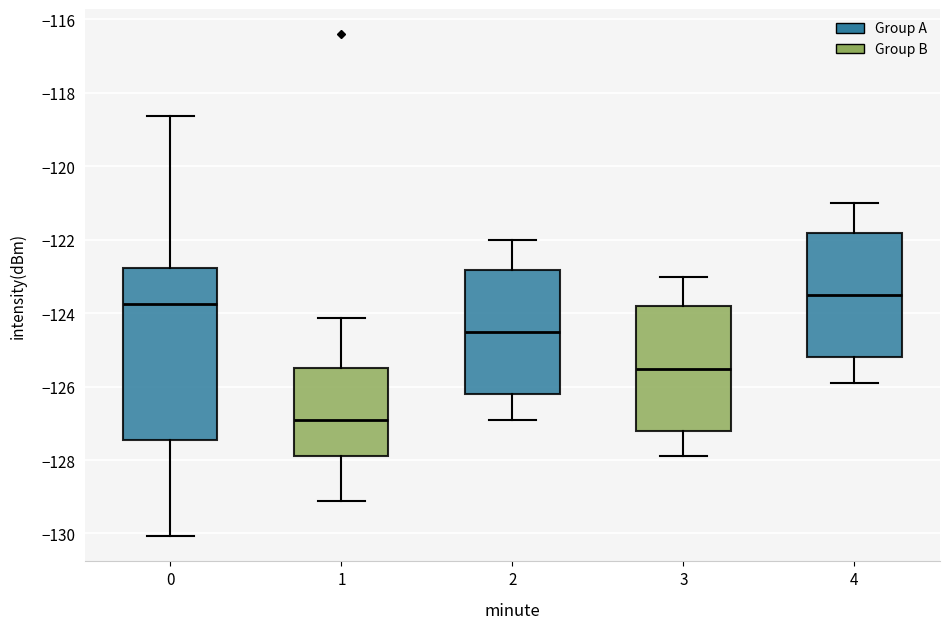

Reading left to right, transcribe this box plot: for each box, give where its median line is, the range the box spans, and where its two whiskers end, as read against the y-axis. The values are not printed on the chart, so give them approximately, as read against the axis.

0: median -123.8, box -127.4 to -122.8, whiskers -130.0 to -118.6
1: median -127.0, box -127.8 to -125.4, whiskers -129.2 to -124.2
2: median -124.6, box -126.2 to -122.8, whiskers -127.0 to -122.0
3: median -125.6, box -127.2 to -123.8, whiskers -128.0 to -123.0
4: median -123.6, box -125.2 to -121.8, whiskers -126.0 to -121.0